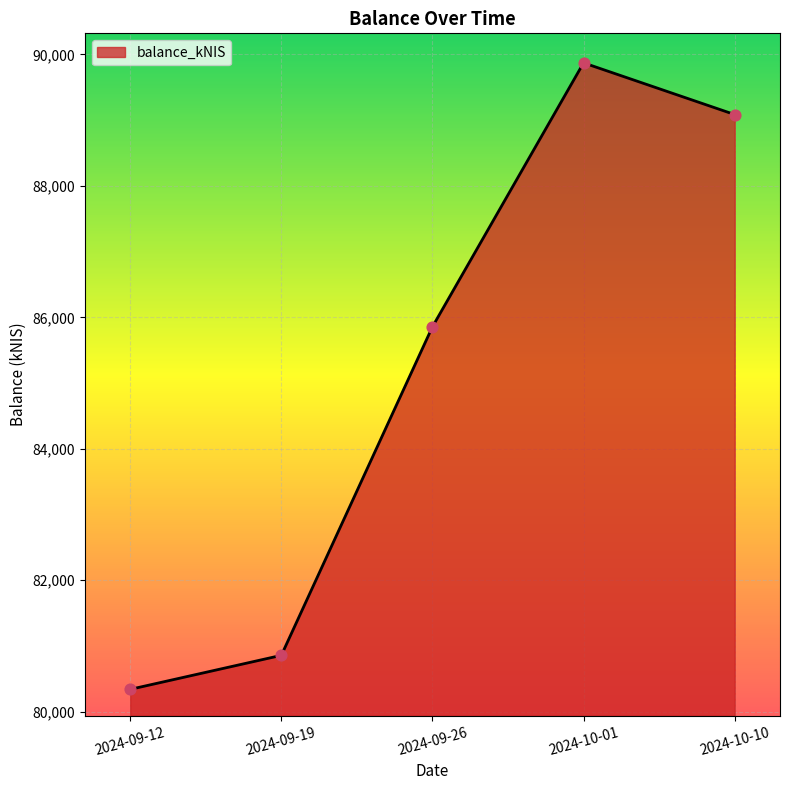

What is the change in value from 2024-09-12 to 2024-09-19?

+517.4